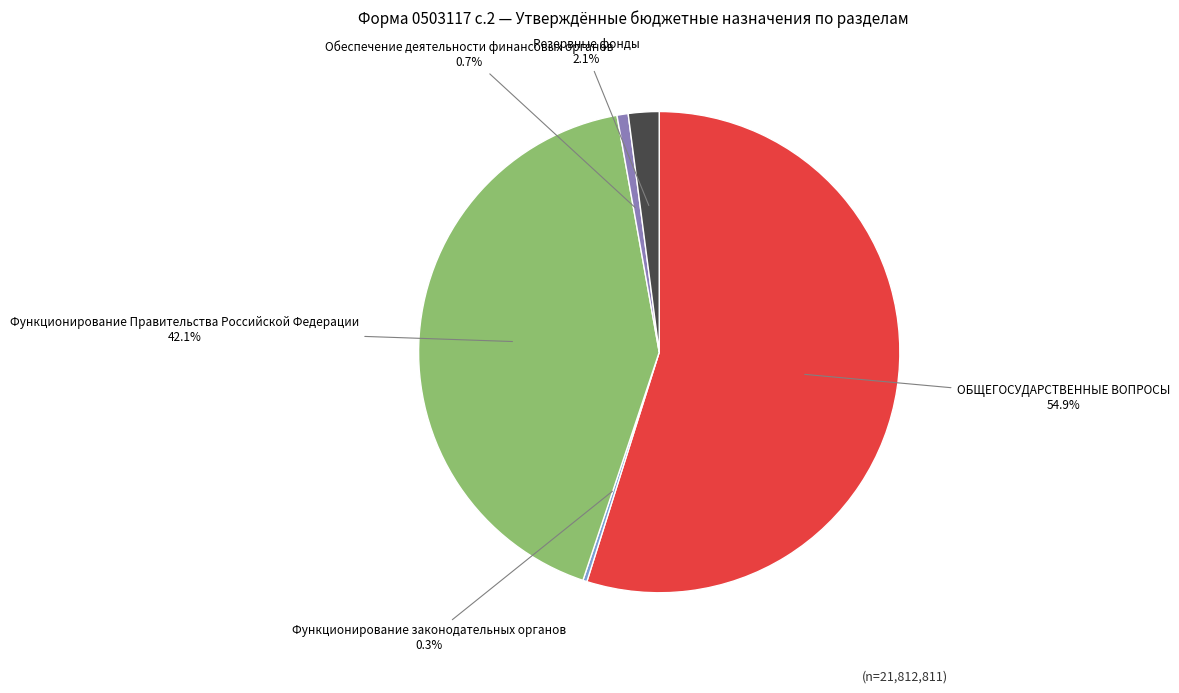

What is the majority slice?

ОБЩЕГОСУДАРСТВЕННЫЕ ВОПРОСЫ